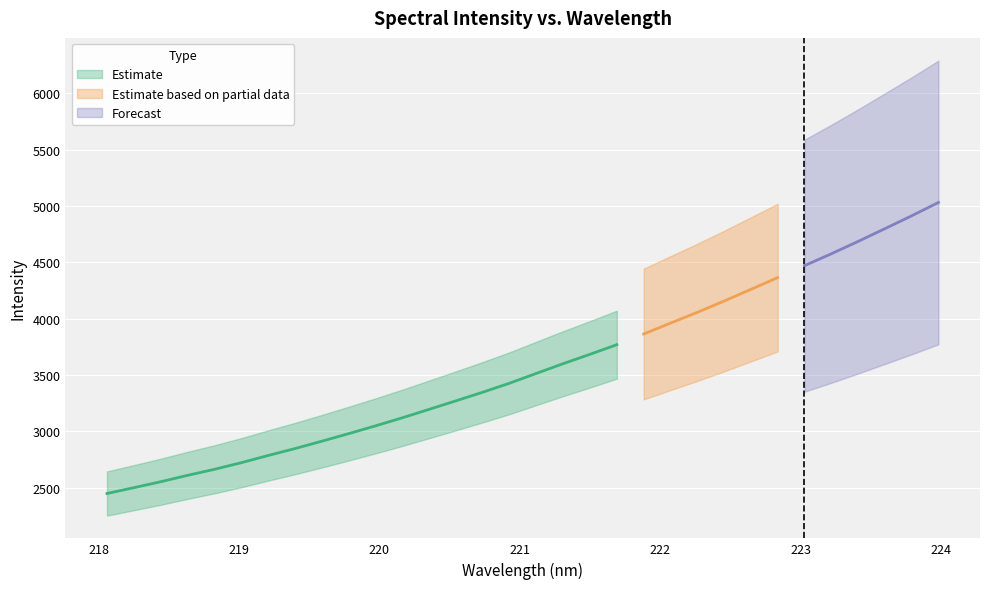

What is the value of the 26th point from the left?

4364.6